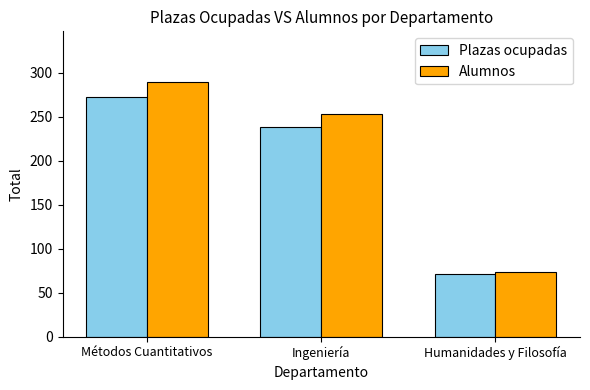

The value of Plazas ocupadas at Ingeniería is 238. True or false?

True